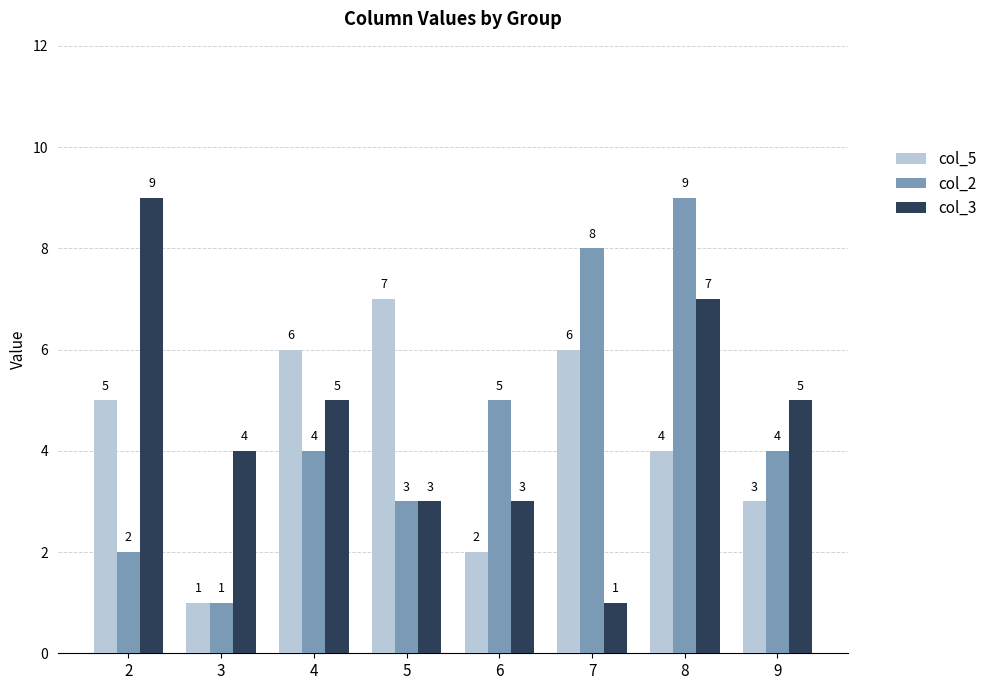

How many values in the col_2 series are below 4?

3